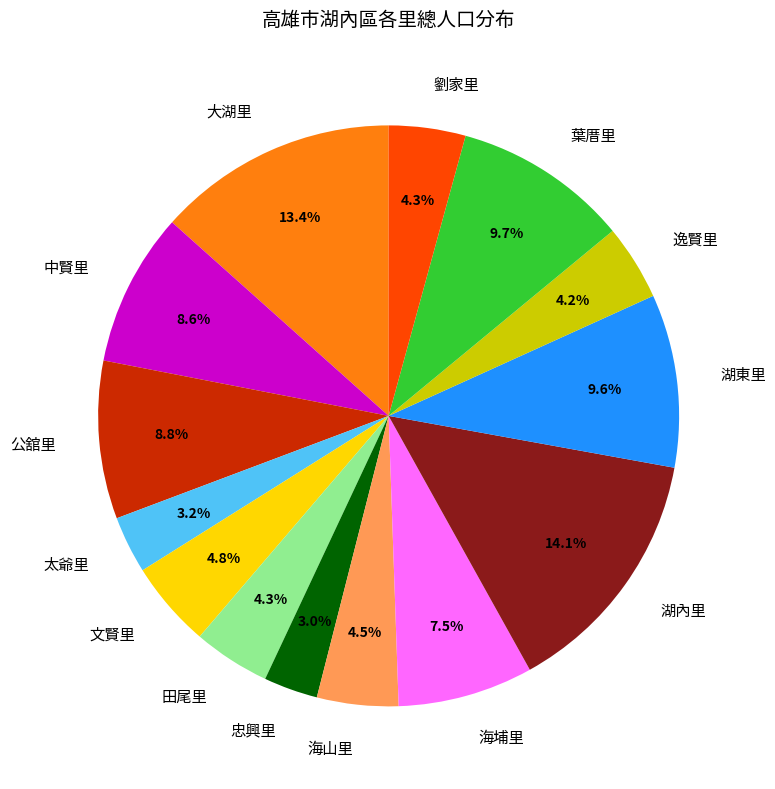

Is the sum of 海埔里 and 忠興里 greater than half?

No